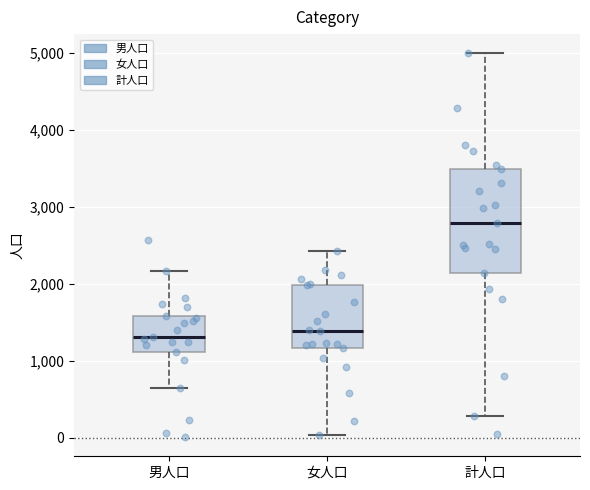

Reading left to right, read every box against the y-axis: the position of its median line, the range the box covers, and the ends of its whiskers. The values are not printed on the chart, so give them approximately, as read against the axis.

男人口: median 1300, box 1100 to 1600, whiskers 600 to 2200
女人口: median 1400, box 1200 to 2000, whiskers 0 to 2400
計人口: median 2800, box 2100 to 3500, whiskers 300 to 5000